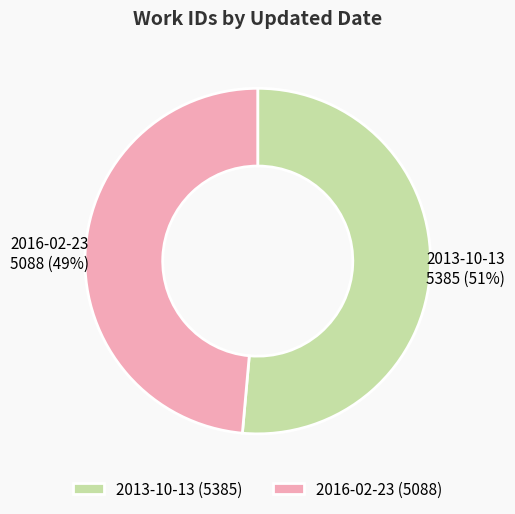

How many segments does this pie chart have?

2